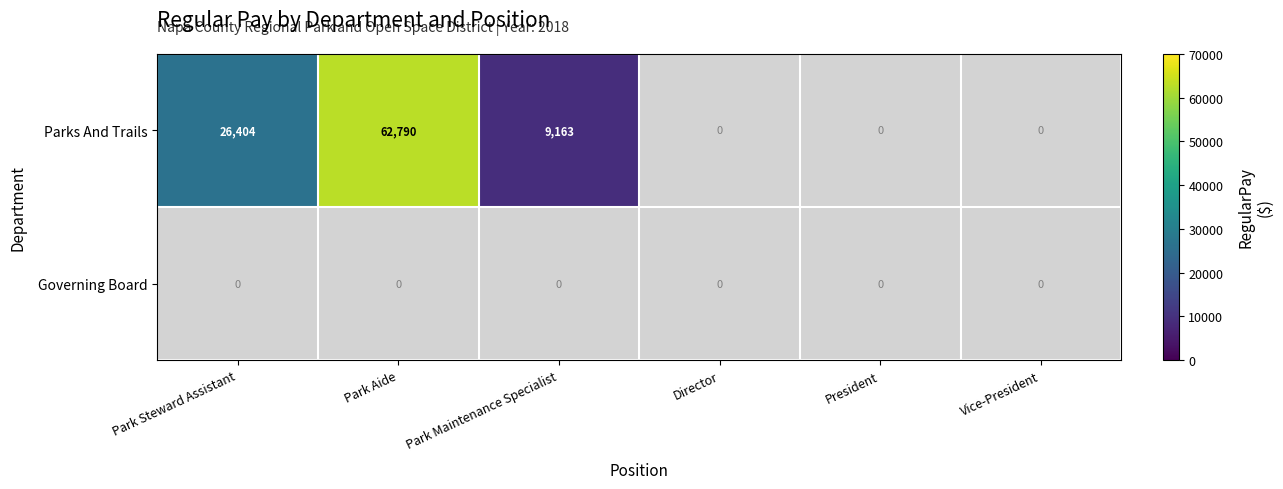

True or false: Parks And Trails has a value of 85734 at Park Aide.

False